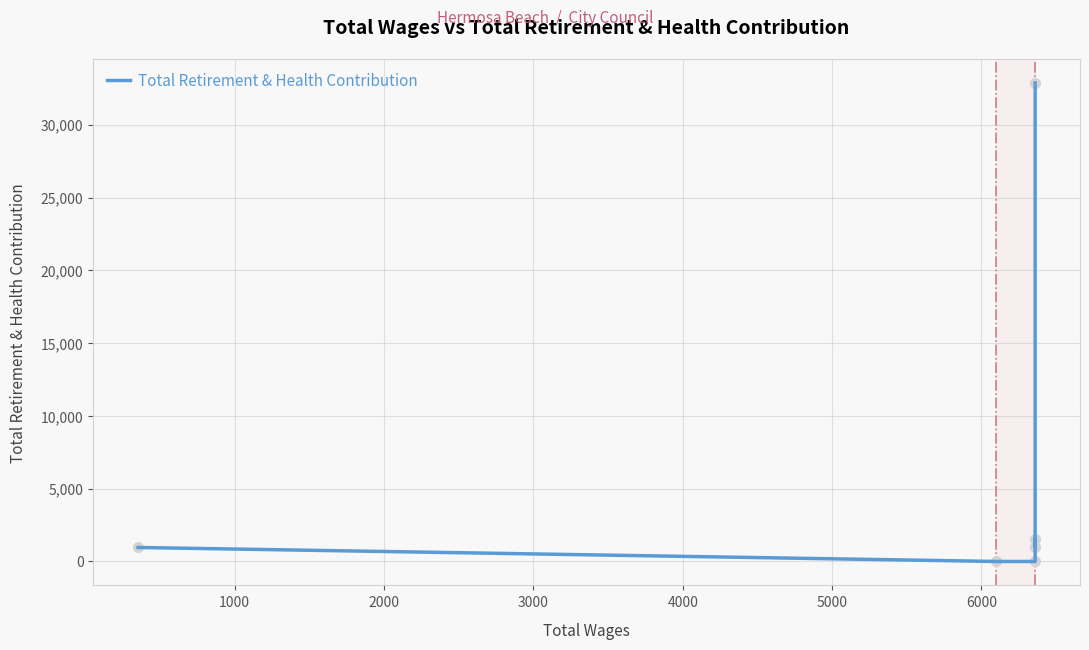

How many lines are shown in the chart?

1